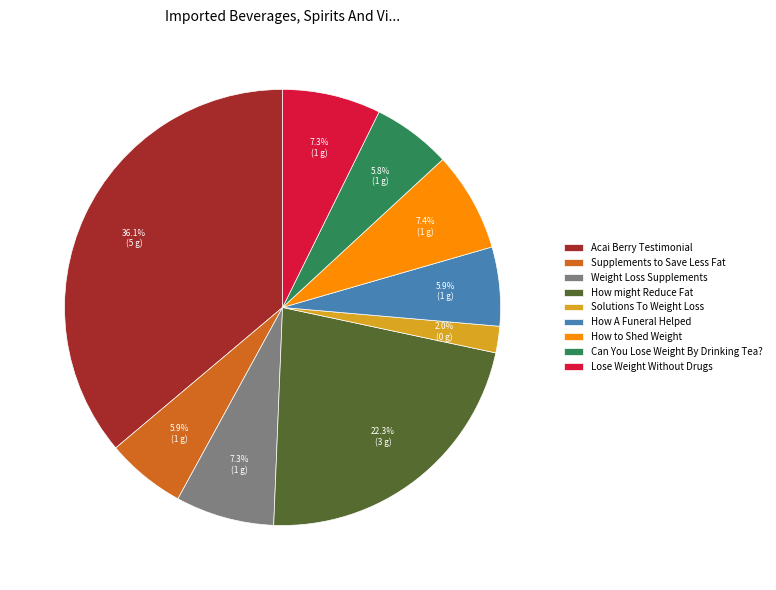

What is the smallest slice in the pie chart?

Solutions To Weight Loss